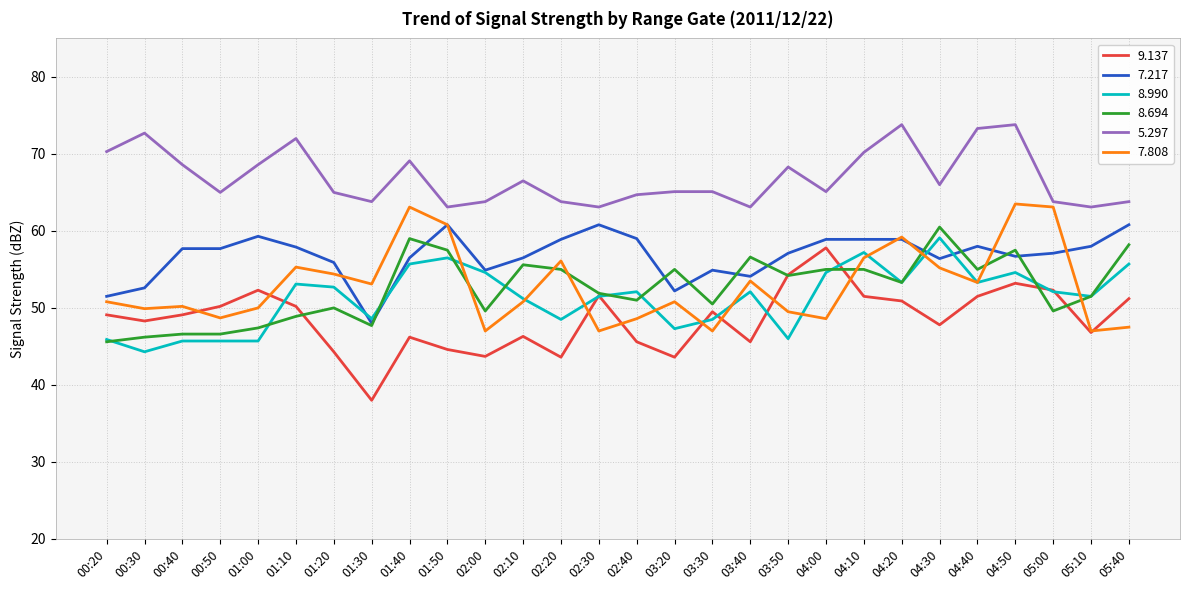

What is the greatest value displayed?

73.8